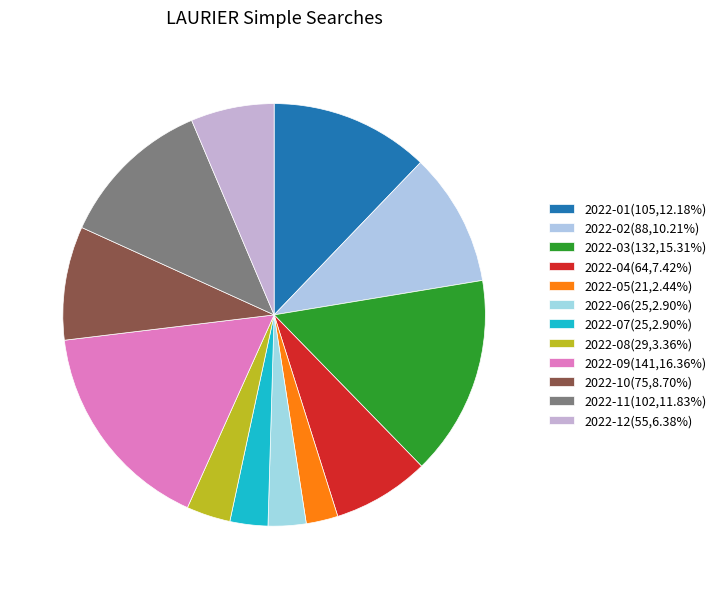

What percentage is the 2022-06 slice, to the nearest percent?

3%